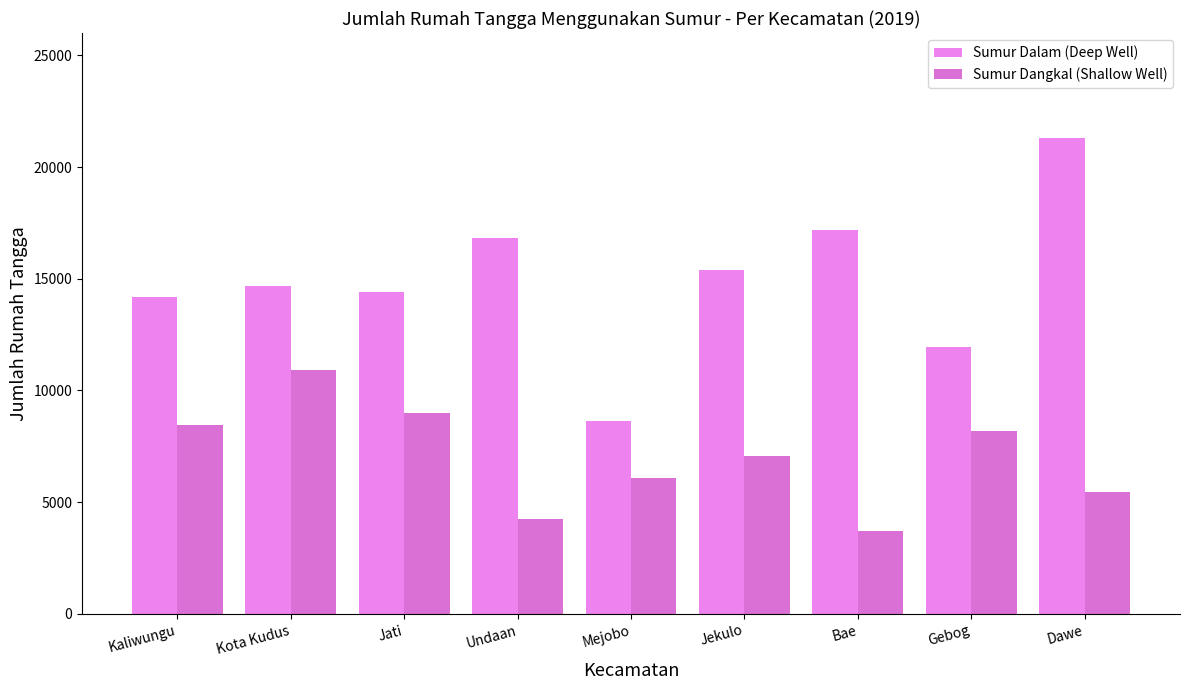

Reading left to right, list all the values displayed in this chart.

Sumur Dalam (Deep Well): Kaliwungu=14173	Kota Kudus=14660	Jati=14412	Undaan=16836	Mejobo=8632	Jekulo=15393	Bae=17193	Gebog=11941	Dawe=21285
Sumur Dangkal (Shallow Well): Kaliwungu=8452	Kota Kudus=10895	Jati=8970	Undaan=4227	Mejobo=6104	Jekulo=7081	Bae=3702	Gebog=8204	Dawe=5442